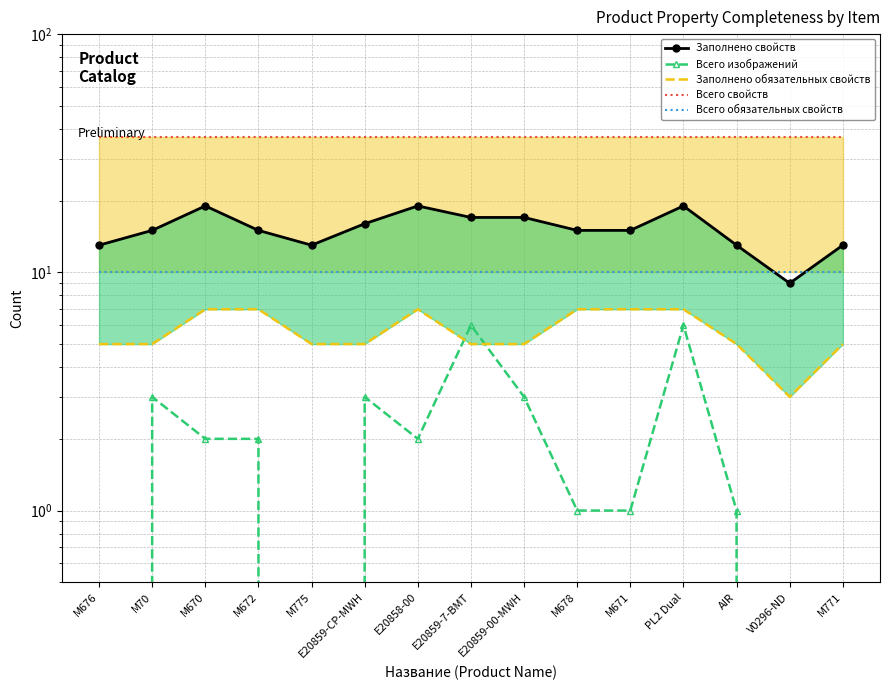

How many distinct data groups are displayed?

5